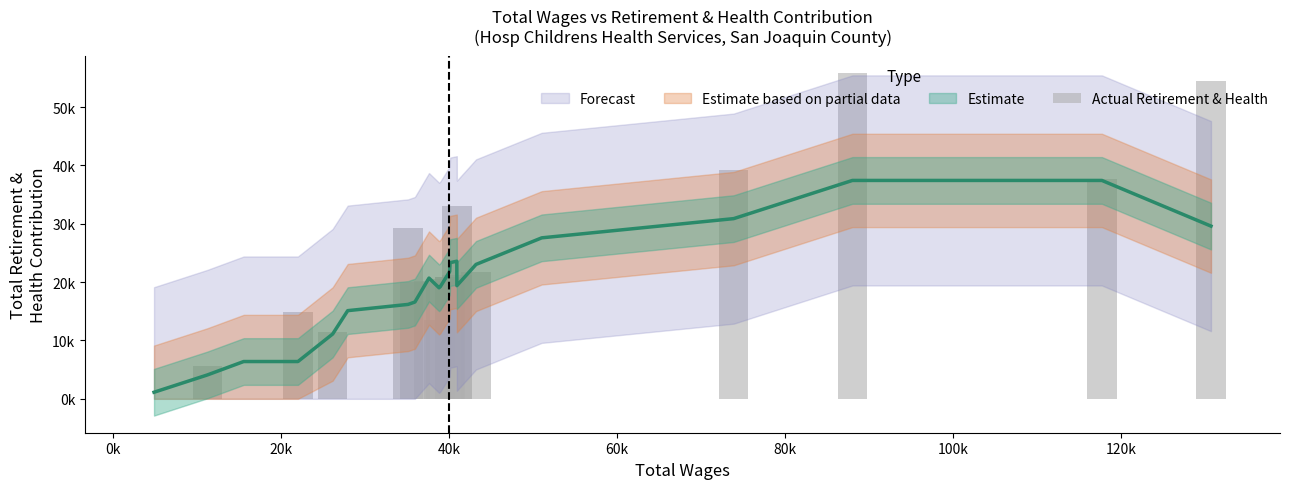

What is the greatest value displayed?

55848